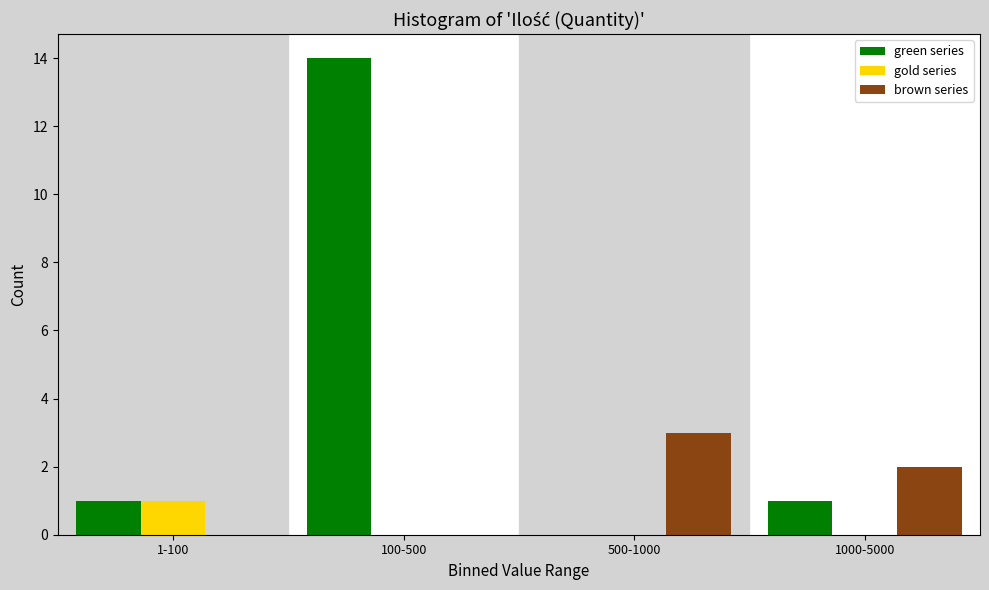

Reading left to right, what are all the values shown in this chart?

green series: 1-100=1	100-500=14	500-1000=0	1000-5000=1
gold series: 1-100=1	100-500=0	500-1000=0	1000-5000=0
brown series: 1-100=0	100-500=0	500-1000=3	1000-5000=2